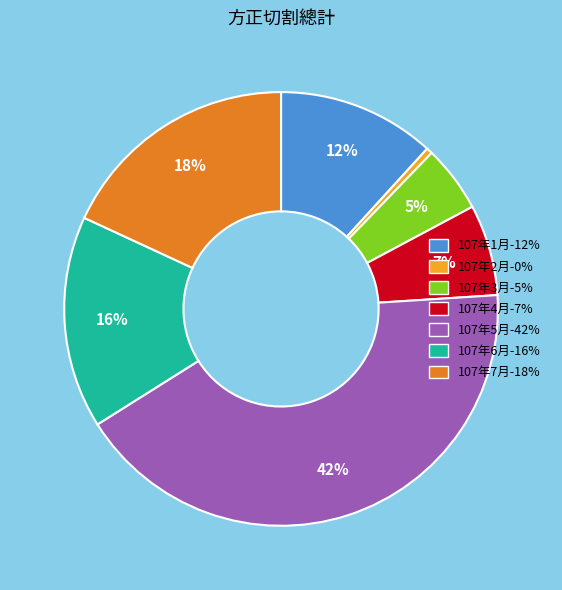

How many slices are in this pie chart?

7